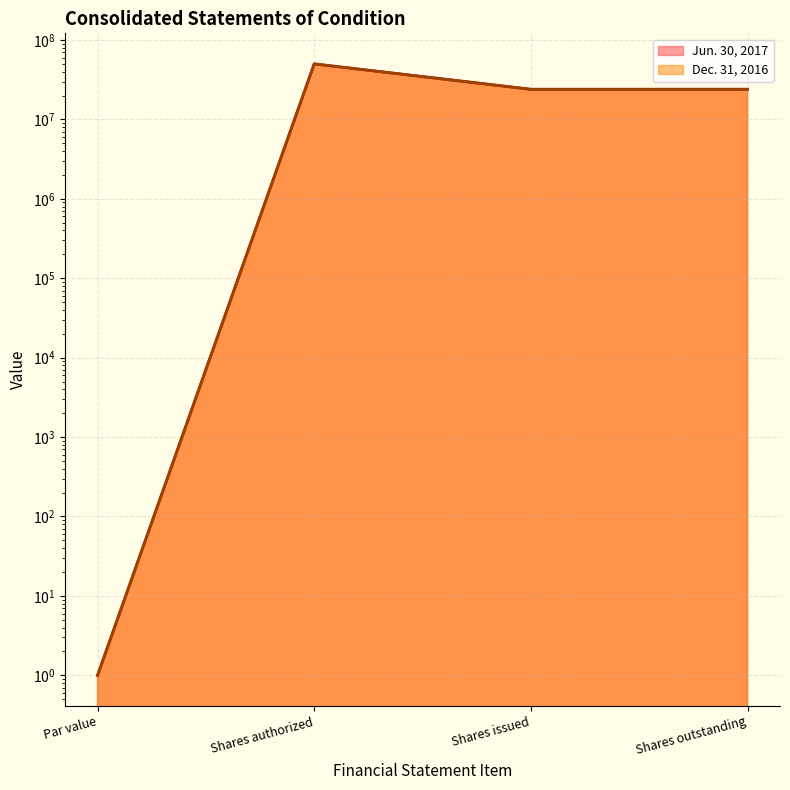

Is it true that Jun. 30, 2017 (line) equals 1 at Par value?

False